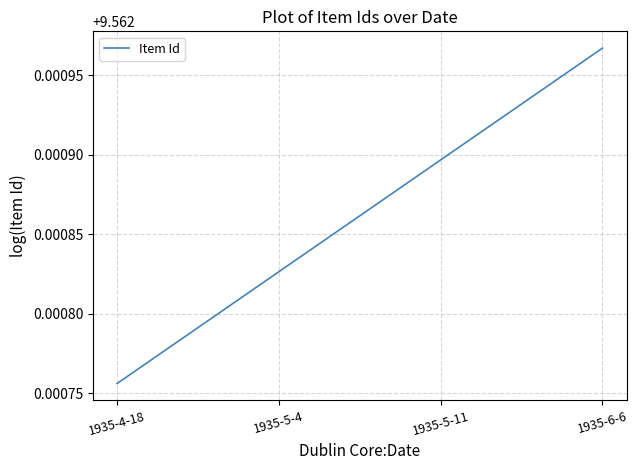

How many lines are shown in the chart?

1